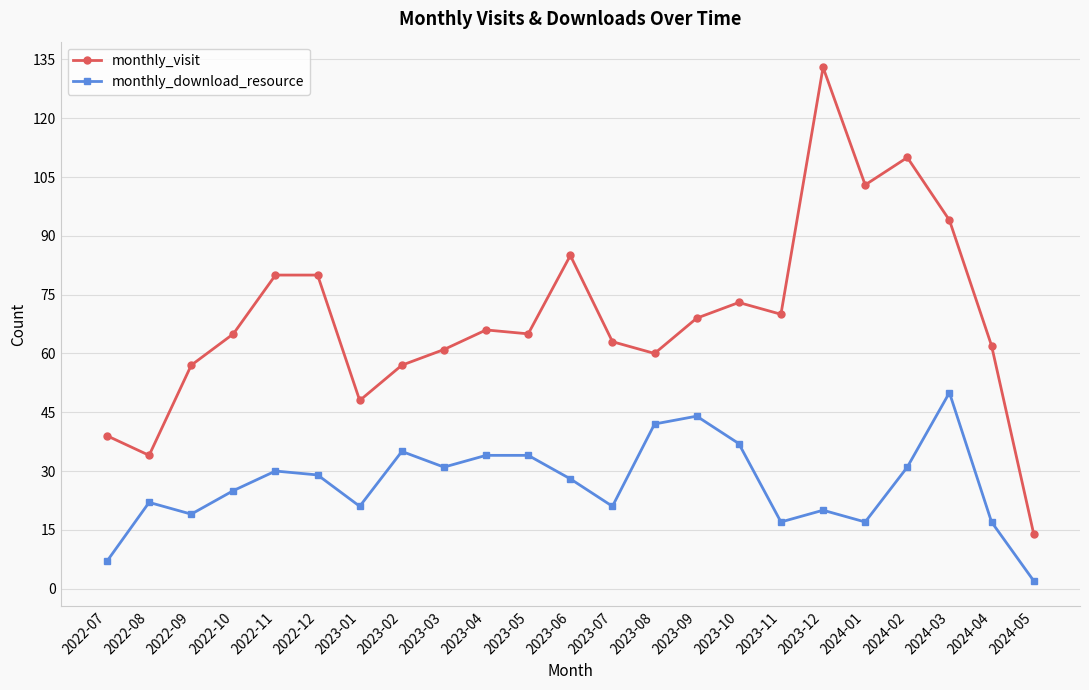

Reading left to right, what are all the values shown in this chart?

monthly_visit: 2022-07=39	2022-08=34	2022-09=57	2022-10=65	2022-11=80	2022-12=80	2023-01=48	2023-02=57	2023-03=61	2023-04=66	2023-05=65	2023-06=85	2023-07=63	2023-08=60	2023-09=69	2023-10=73	2023-11=70	2023-12=133	2024-01=103	2024-02=110	2024-03=94	2024-04=62	2024-05=14
monthly_download_resource: 2022-07=7	2022-08=22	2022-09=19	2022-10=25	2022-11=30	2022-12=29	2023-01=21	2023-02=35	2023-03=31	2023-04=34	2023-05=34	2023-06=28	2023-07=21	2023-08=42	2023-09=44	2023-10=37	2023-11=17	2023-12=20	2024-01=17	2024-02=31	2024-03=50	2024-04=17	2024-05=2